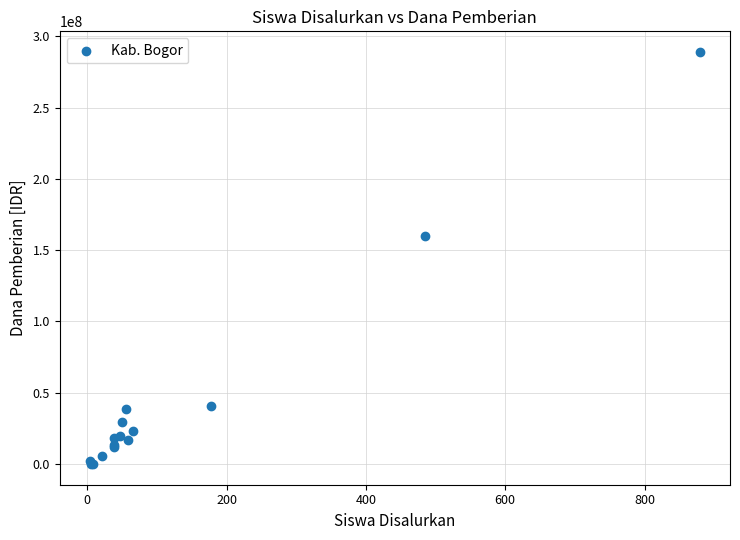

What Y value in the scatter plot is closest to 144500000?

160000000